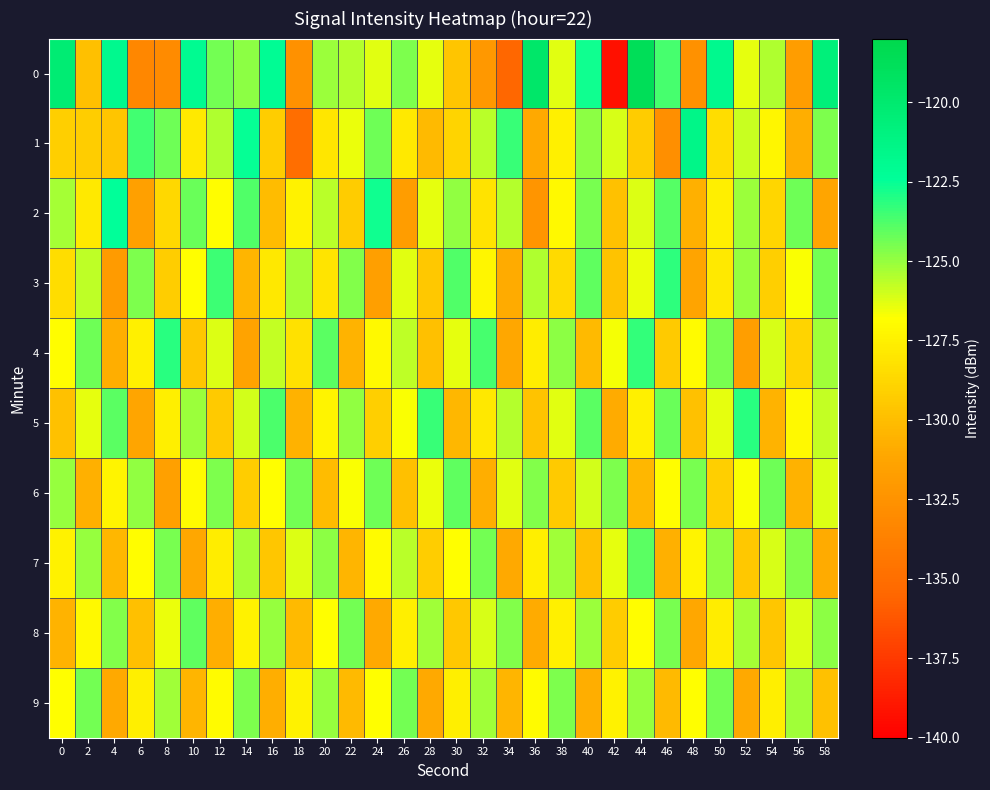

What is the difference between the highest and lowest values at 58?

10.5